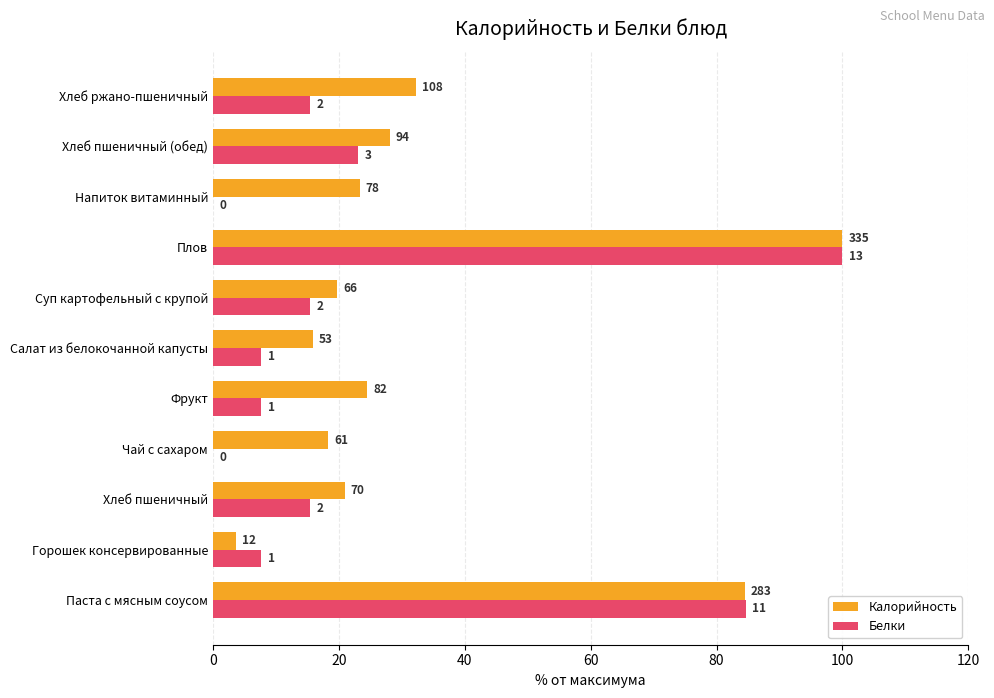

What is the average value of the Калорийность series?

33.7